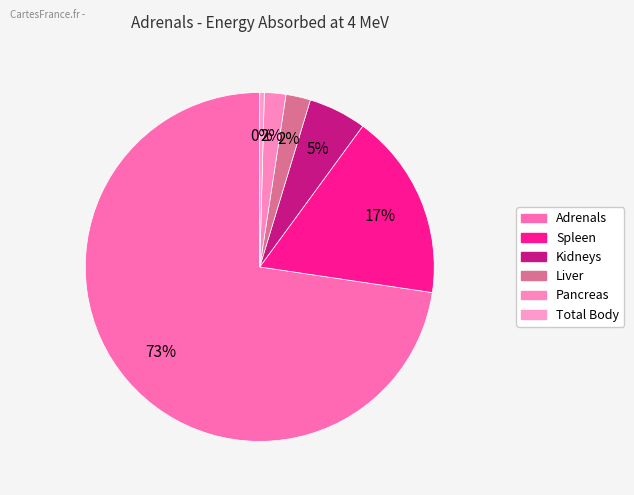

To the nearest percent, what is the combined percentage of Total Body and Adrenals?

73%